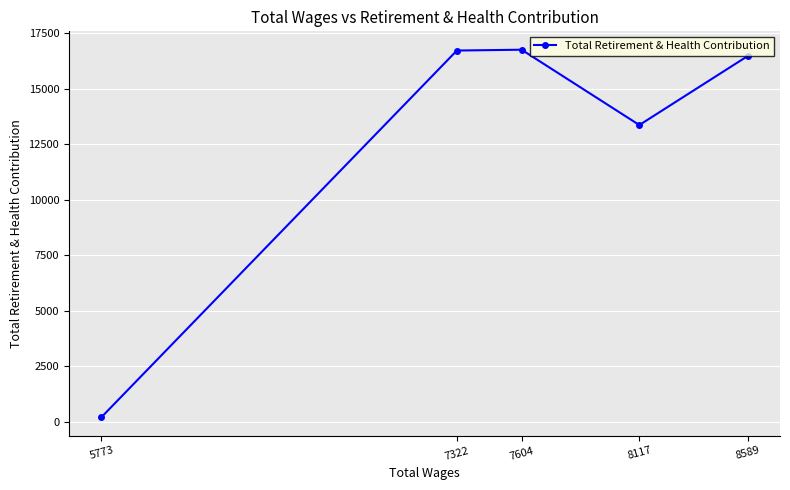

True or false: the data shows 22194 at 8589.

False